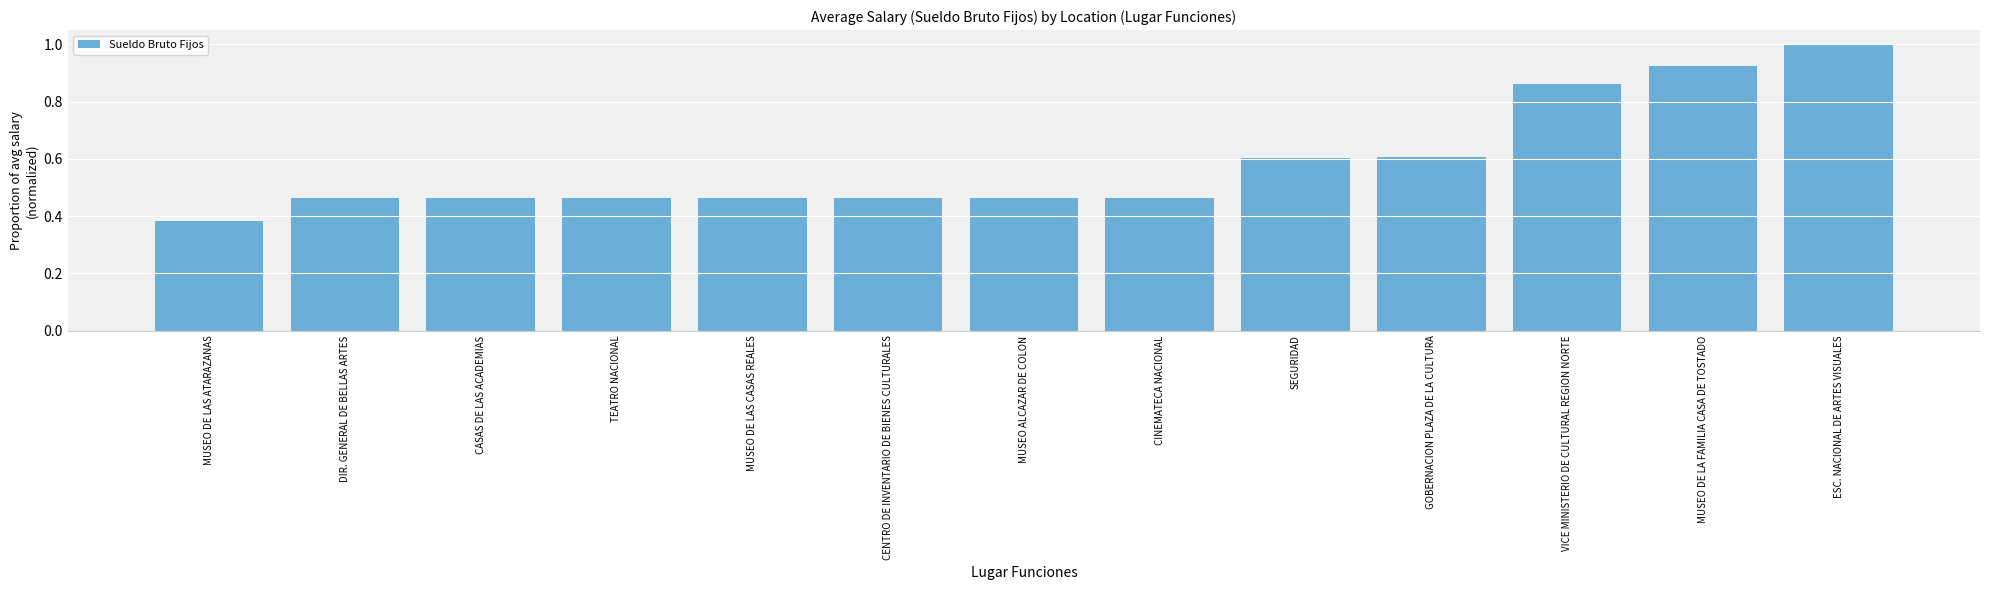

The chart shows a value of 0.3 at TEATRO NACIONAL. True or false?

False